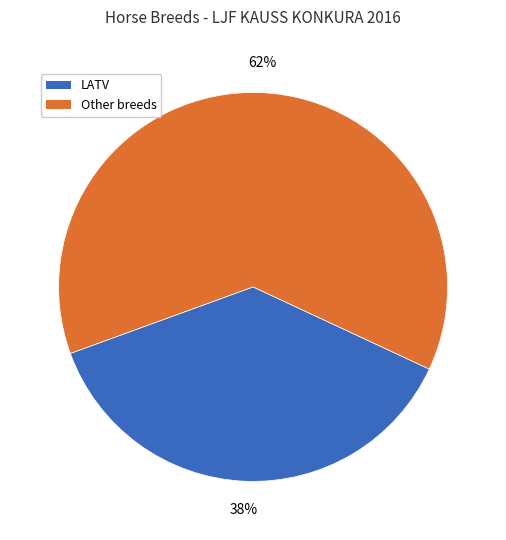

Is there a majority slice in this chart?

Yes